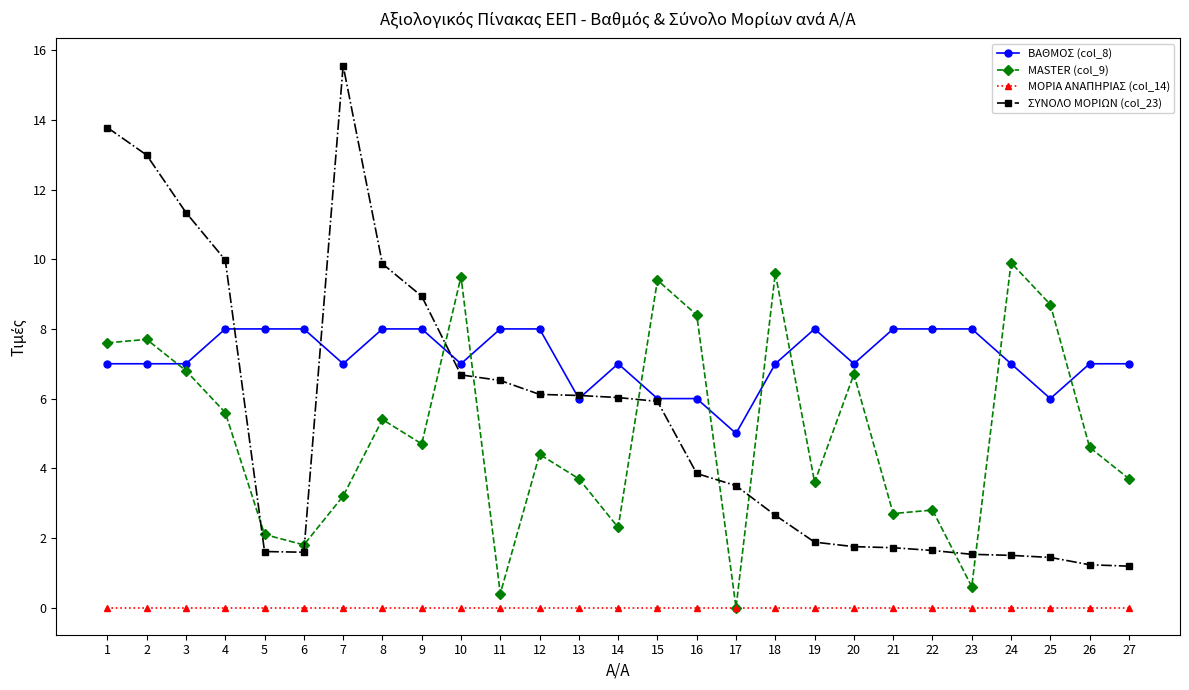

What are all the series names shown in the legend?

ΒΑΘΜΟΣ (col_8), MASTER (col_9), ΜΟΡΙΑ ΑΝΑΠΗΡΙΑΣ (col_14), ΣΥΝΟΛΟ ΜΟΡΙΩΝ (col_23)